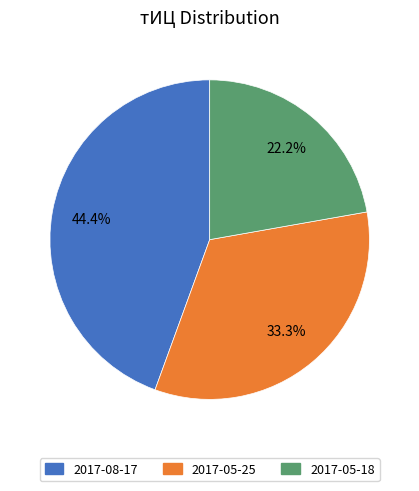

Is there a majority slice in this chart?

No